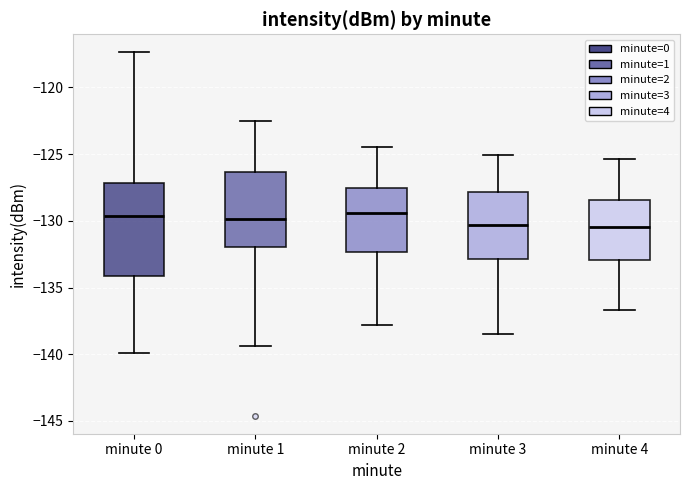

Where is the lower edge of the box for minute 0 on the y-axis? The values are not printed on the chart, so give them approximately, as read against the axis.

-134.0